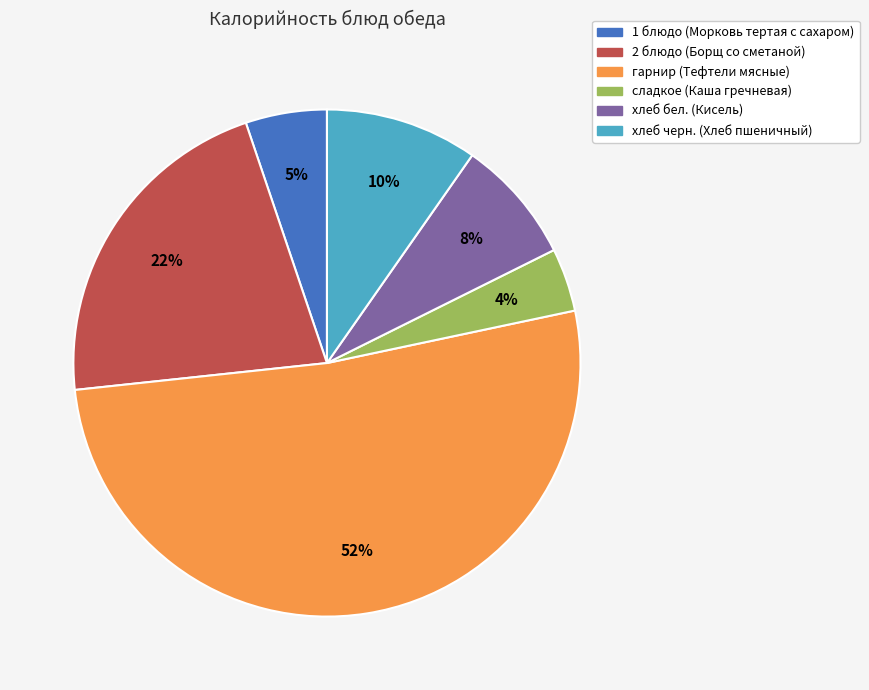

Does сладкое (Каша гречневая) account for over 50% of the chart?

No